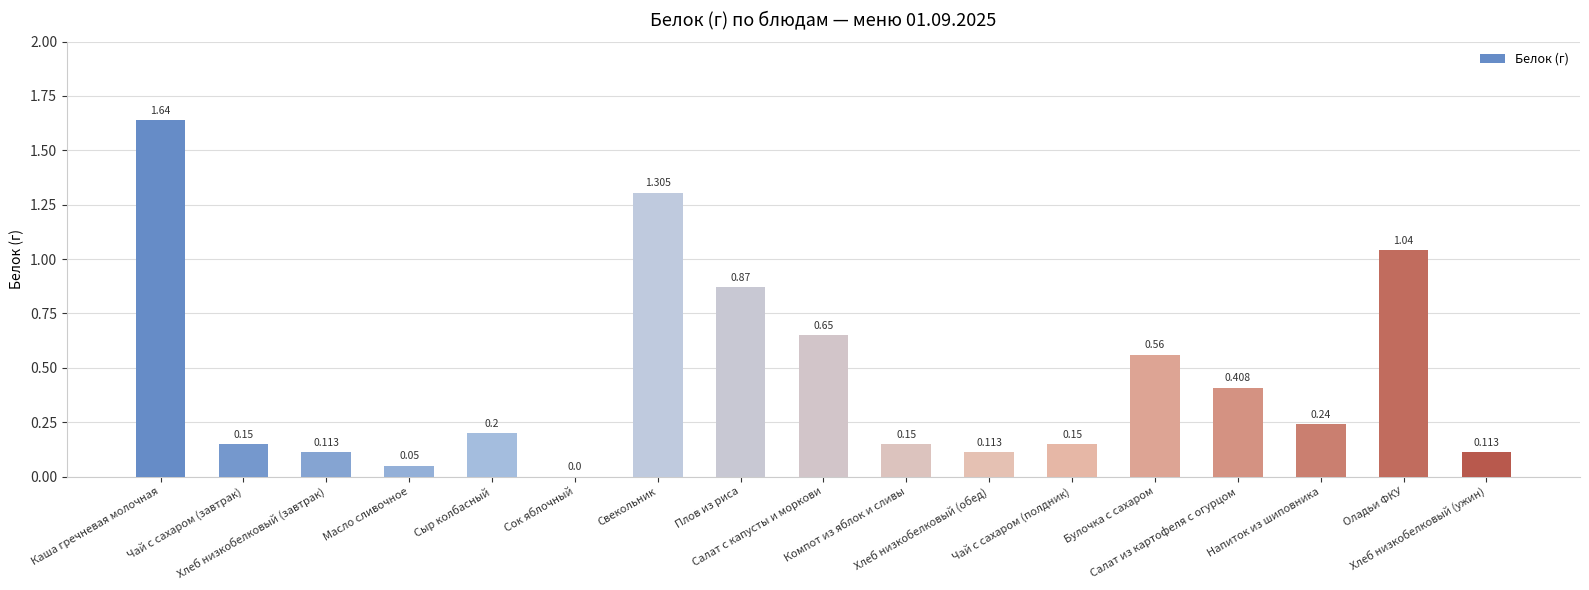

What is the change in value from Булочка с сахаром to Хлеб низкобелковый (ужин)?

-0.4